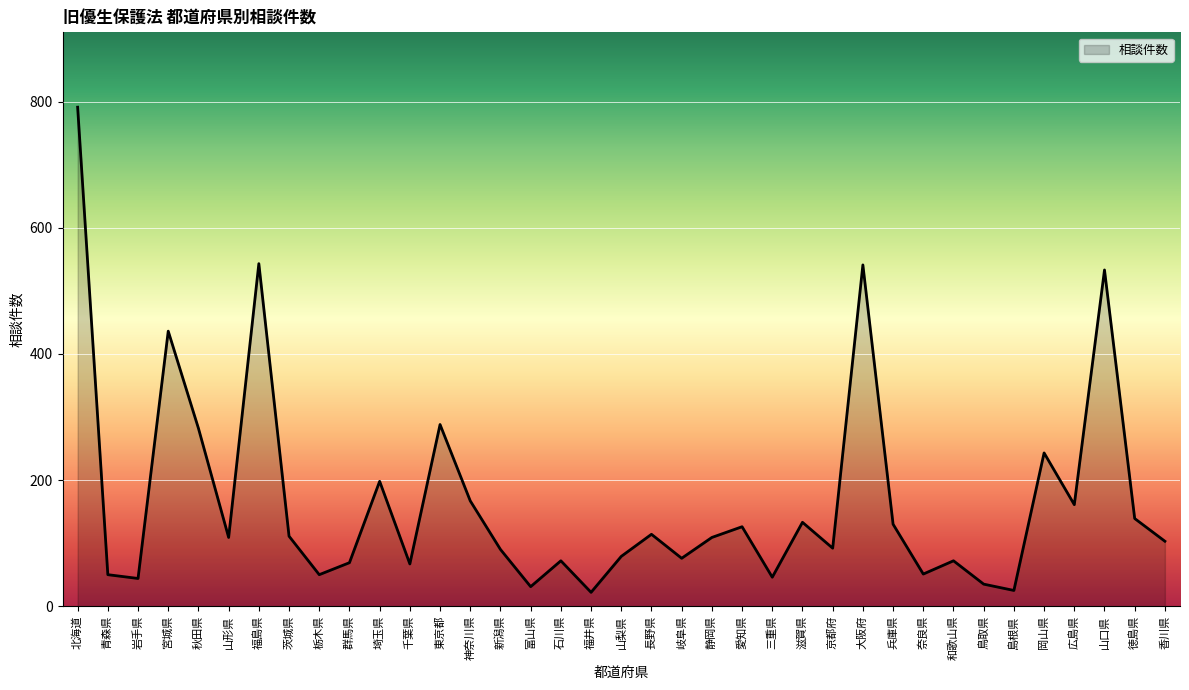

At which label is the value closest to 406?

宮城県